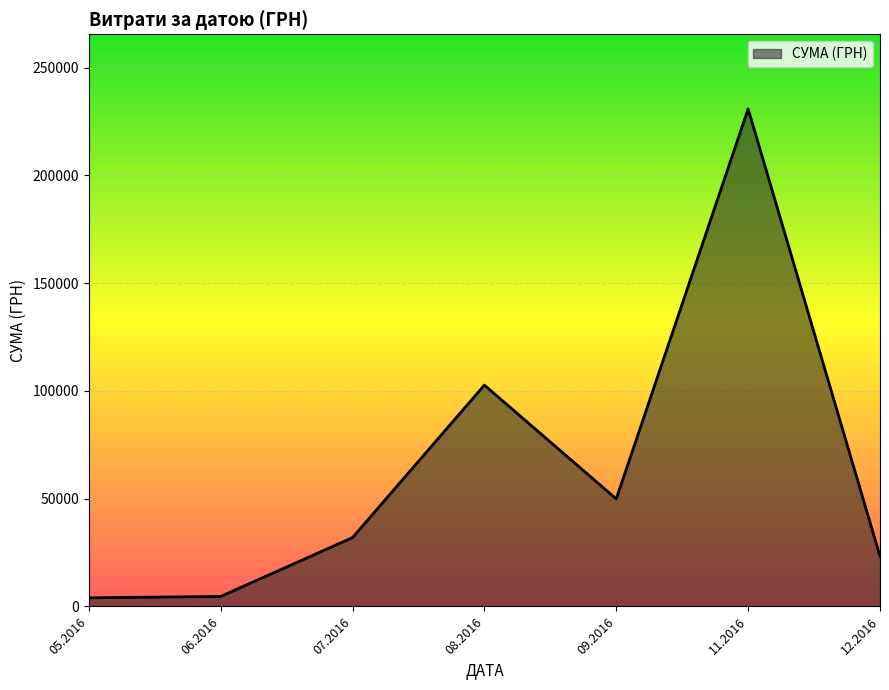

What is the greatest value displayed?

230842.2